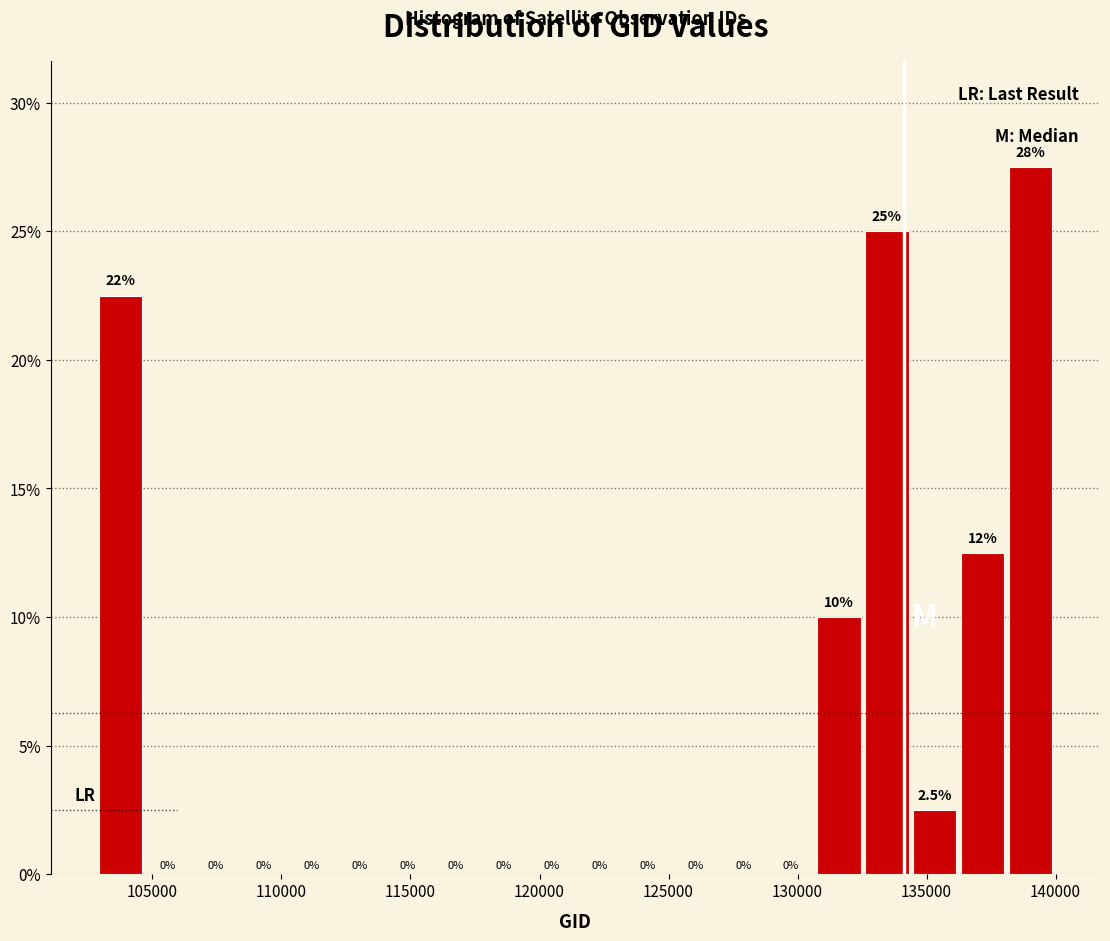

Around what value on the x-axis is the tallest bar? Give the approximate position of its centre, as read against the axis.

139000